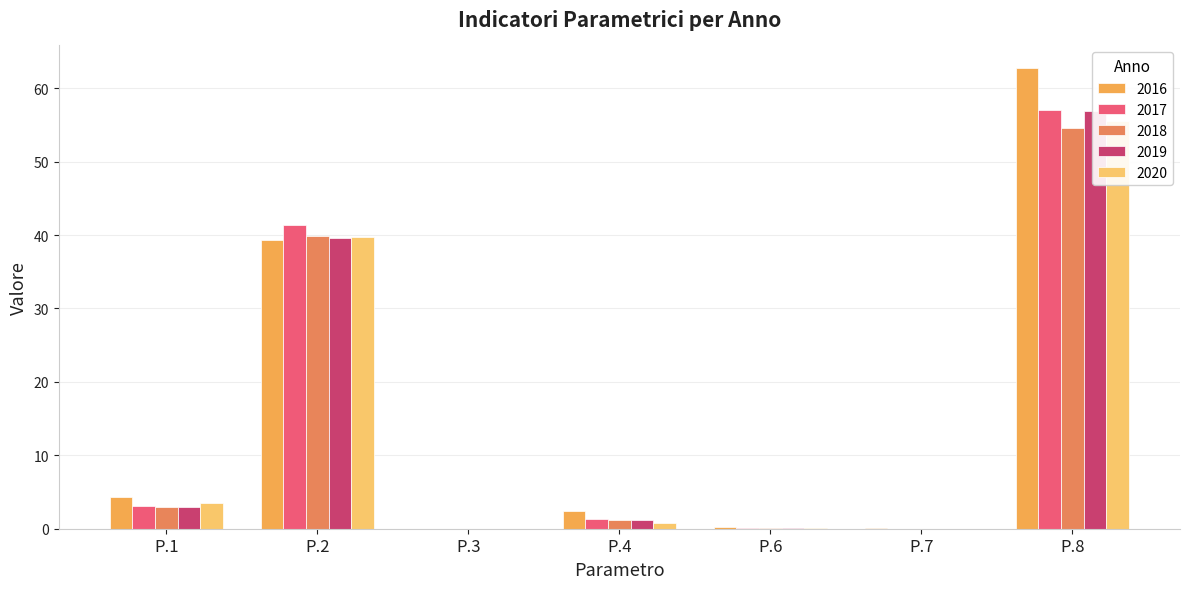

At how many categories does at least one series exceed 48?

1